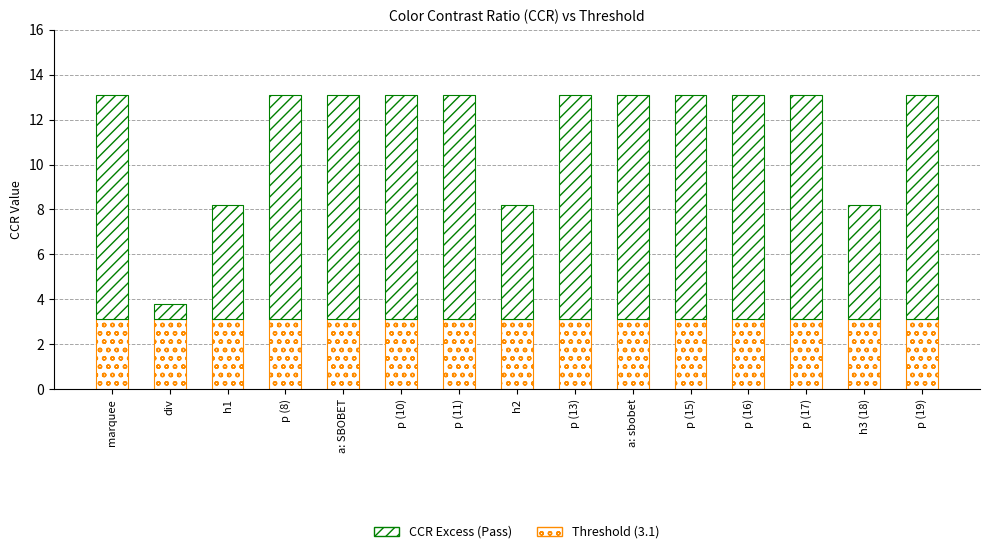

Which series has the largest range (max minus min)?

CCR Excess (Pass)